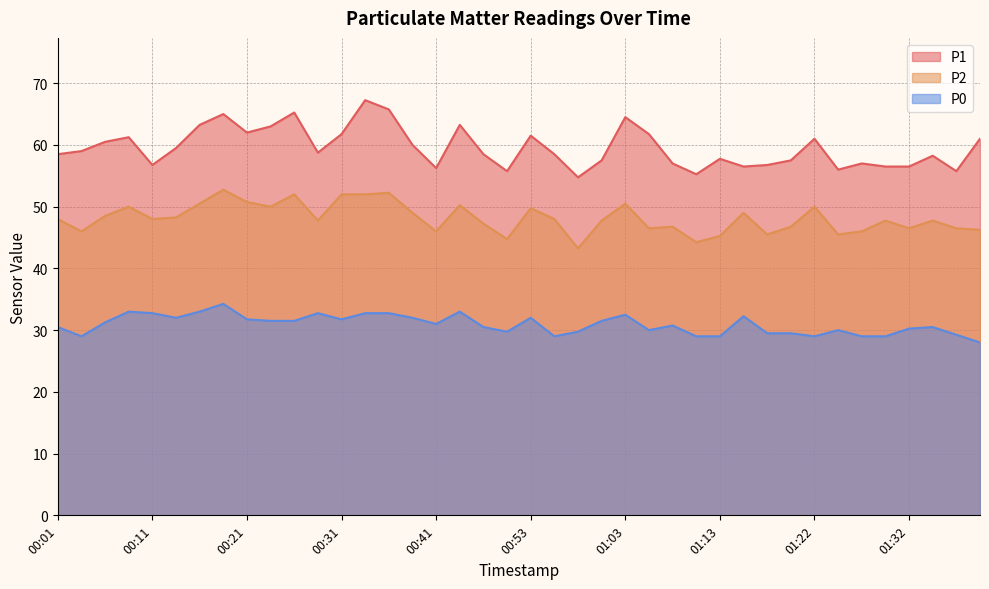

Read the P2 value at 01:20.

46.8